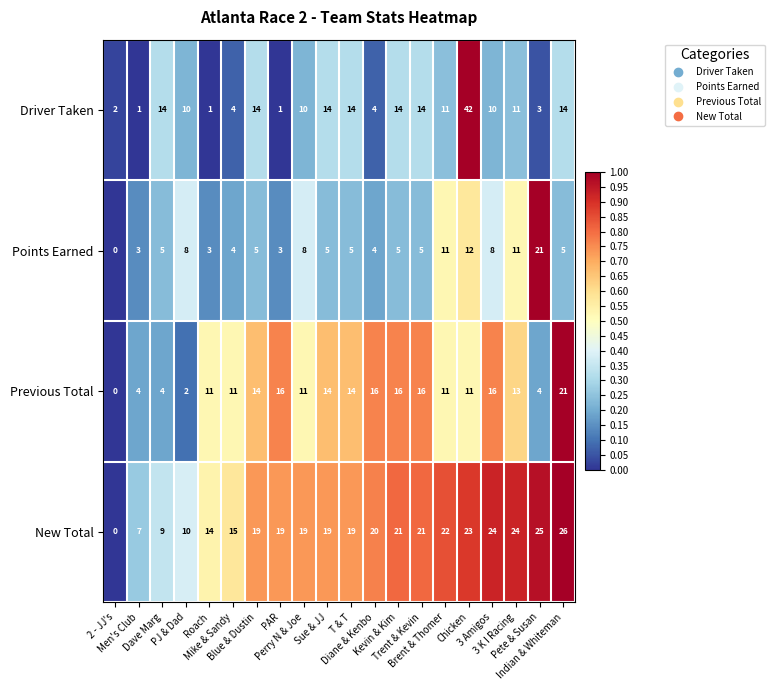

Which category has the lowest value across all series?

2 - JJ's